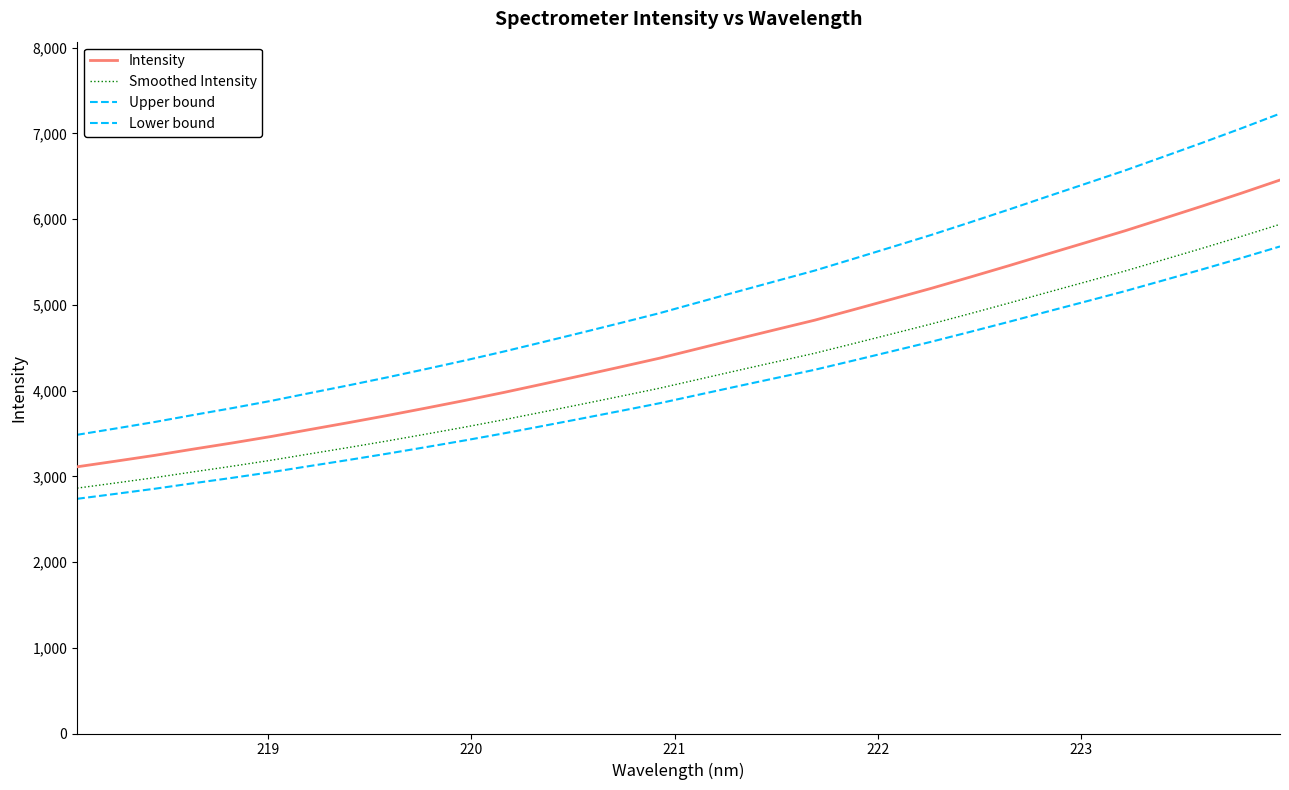

True or false: Lower bound and Upper bound cross at least once.

False